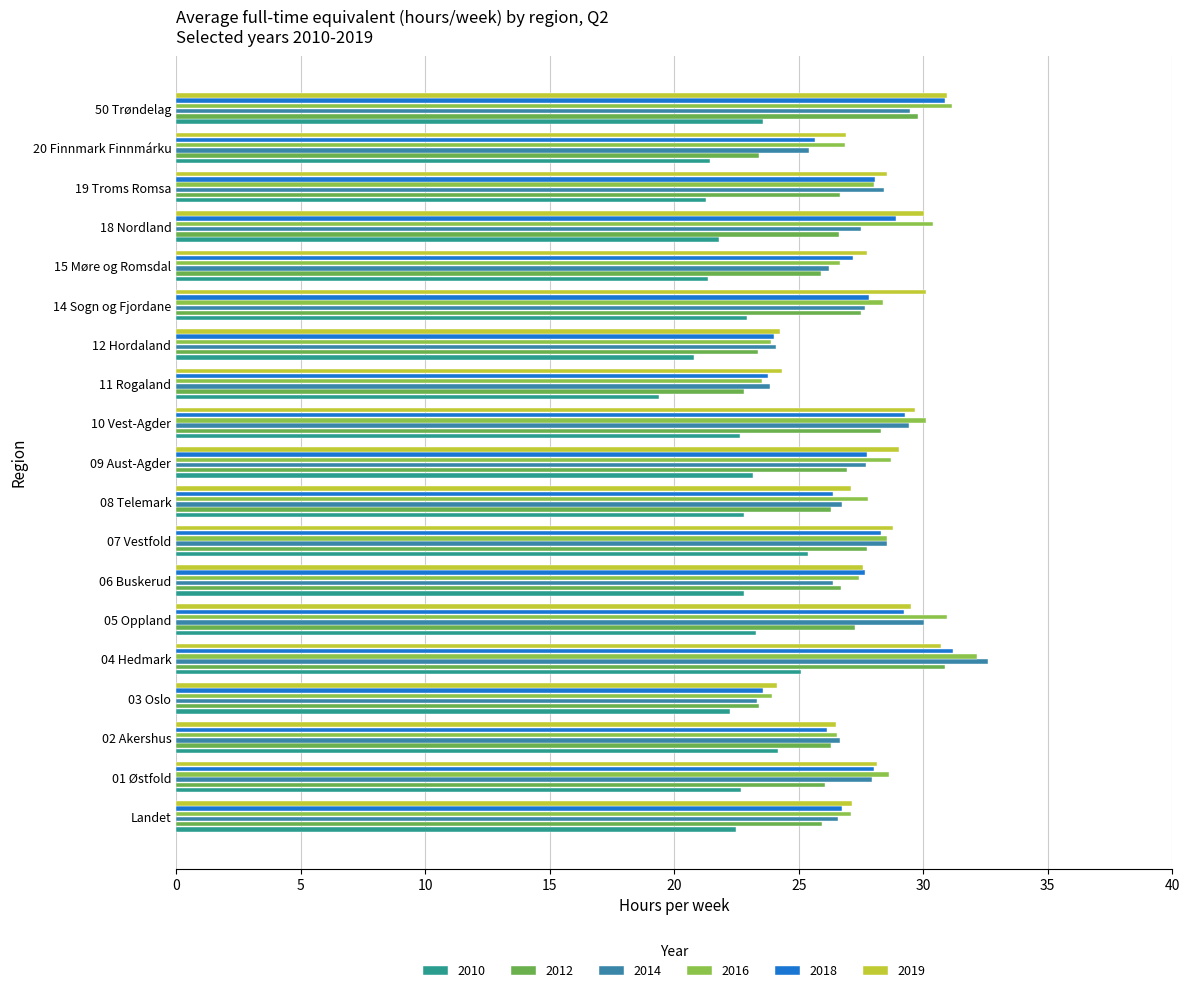

How many distinct data groups are displayed?

6